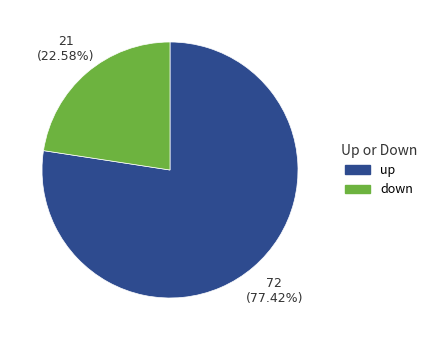

Does any single category account for the majority?

Yes